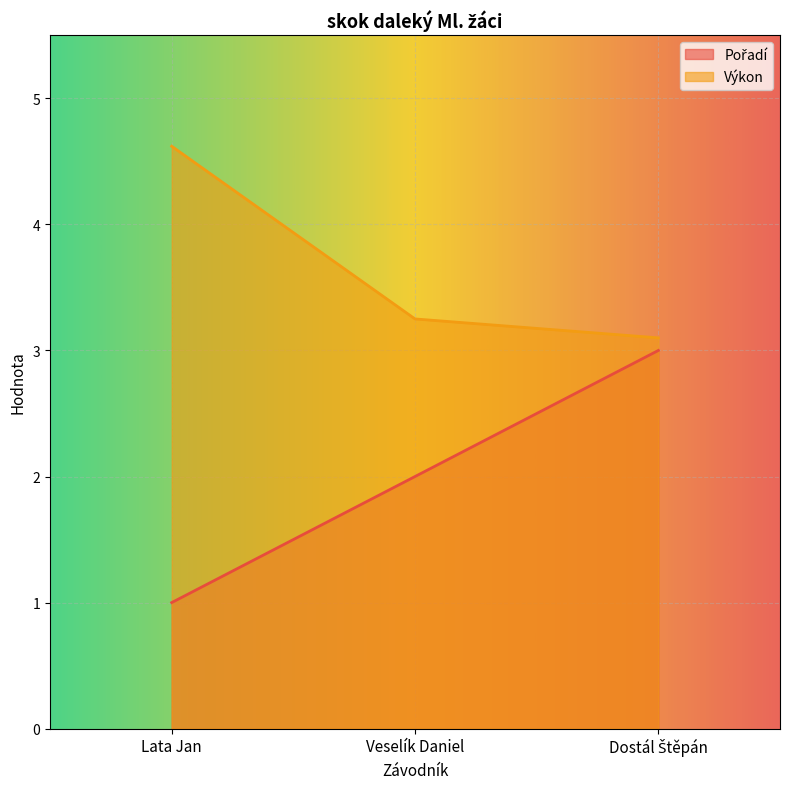

At Lata Jan, list the series in order from largest to smallest.

Výkon, Pořadí